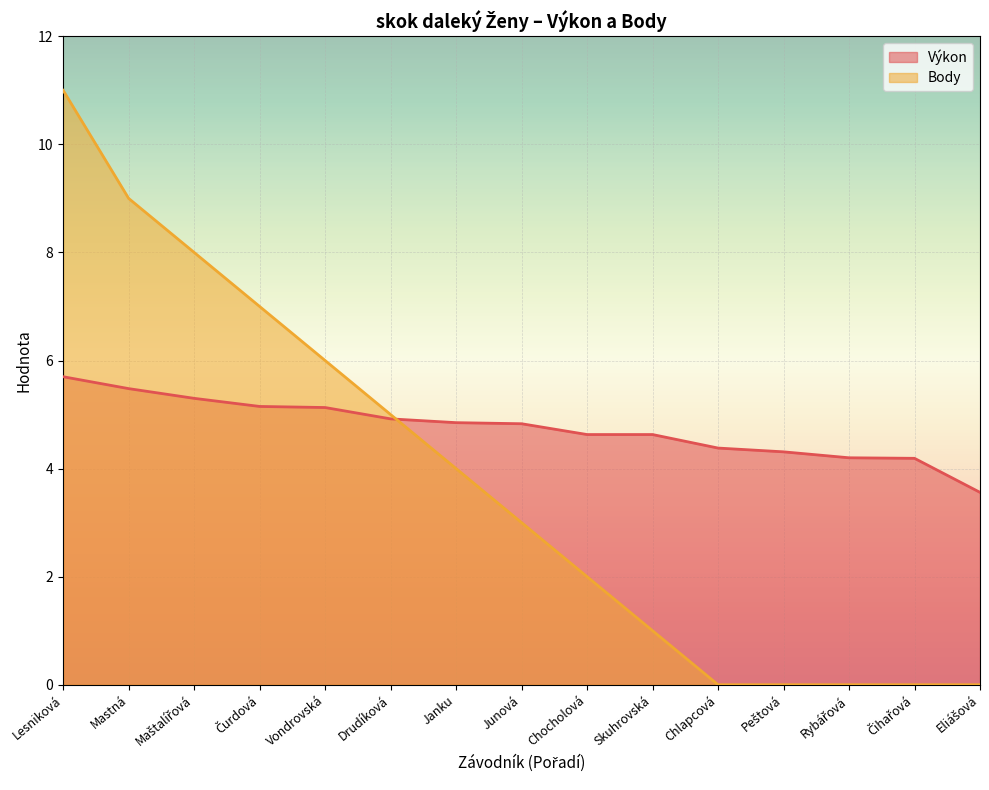

Read the Body value at Junová.

3.0